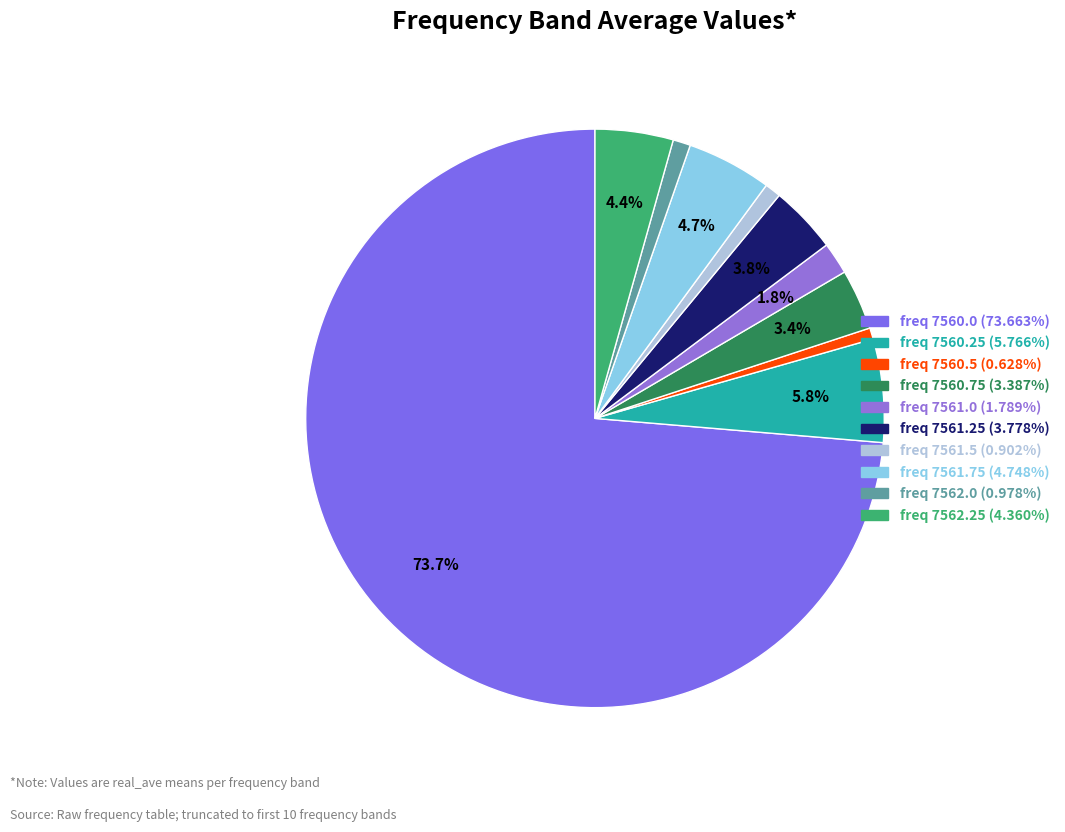

Count the number of slices in the pie.

10